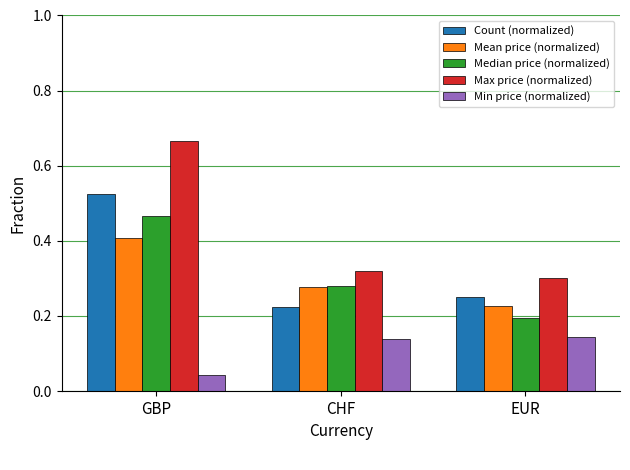

At how many categories does at least one series exceed 0?

3